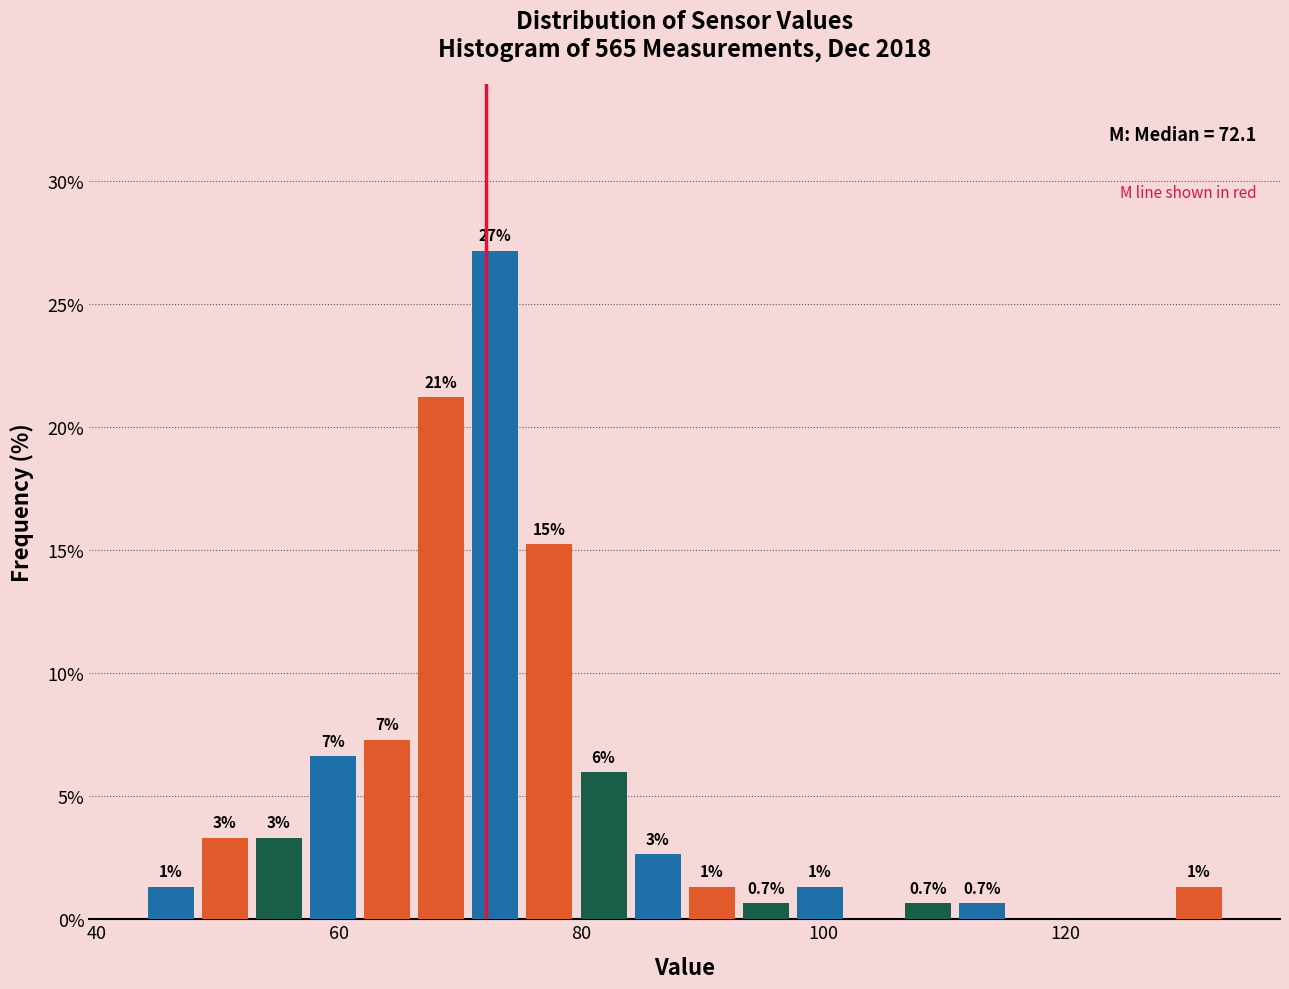

Around what value on the x-axis is the tallest bar? Give the approximate position of its centre, as read against the axis.

72